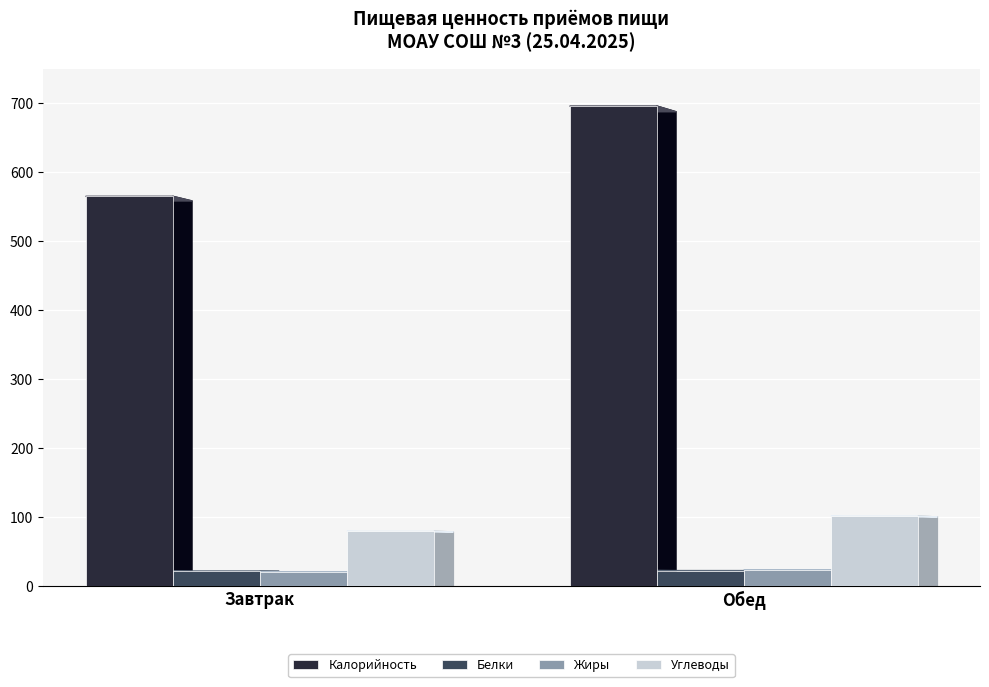

What is the smallest value displayed?

20